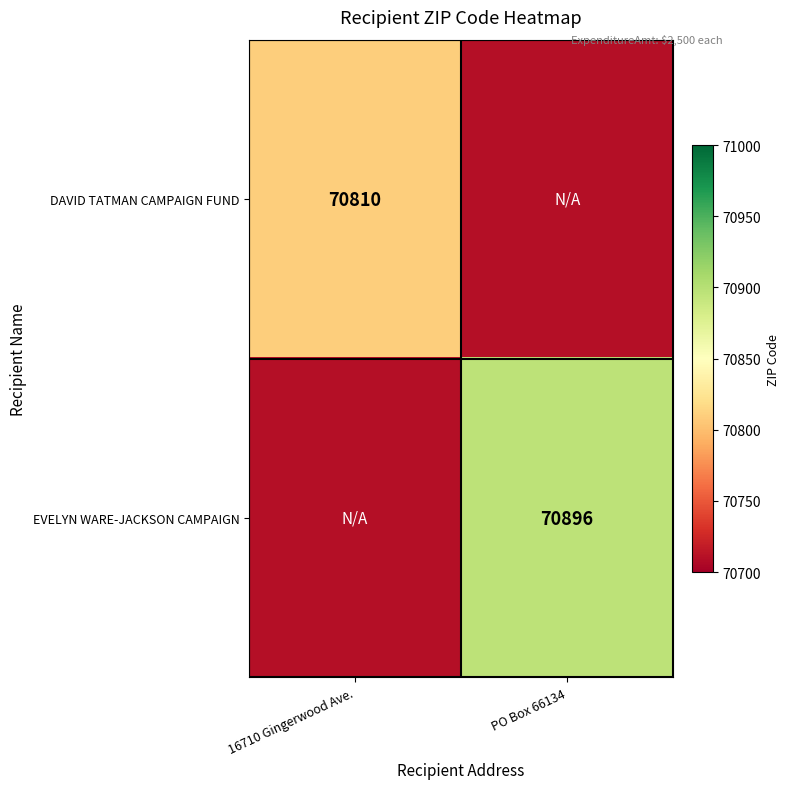

The value of DAVID TATMAN CAMPAIGN FUND at 16710 Gingerwood Ave. is 70810. True or false?

True